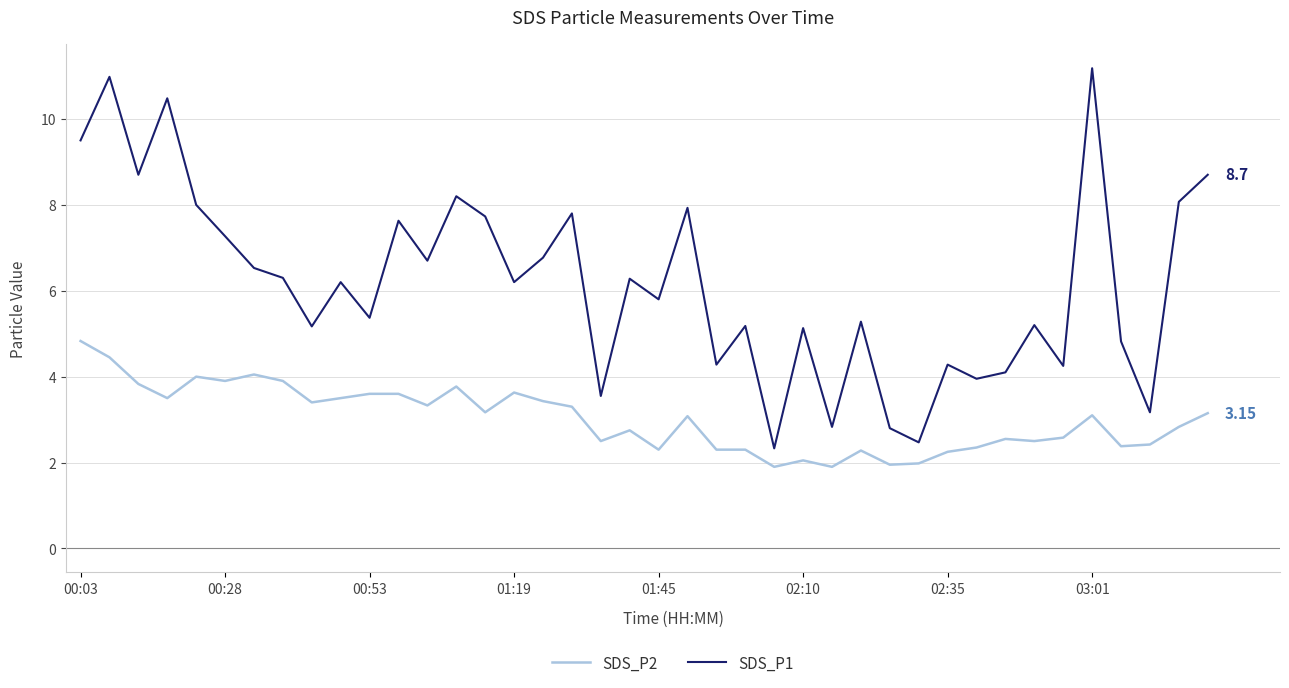

Which series has the widest spread of values?

SDS_P1